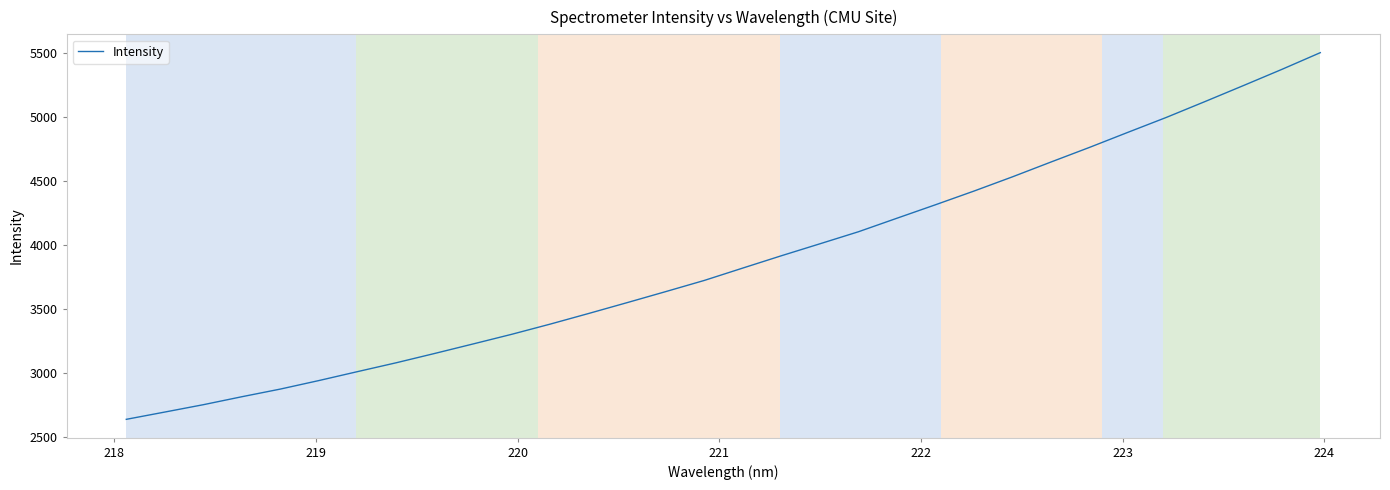

What is the difference between the maximum and minimum values?

2868.4